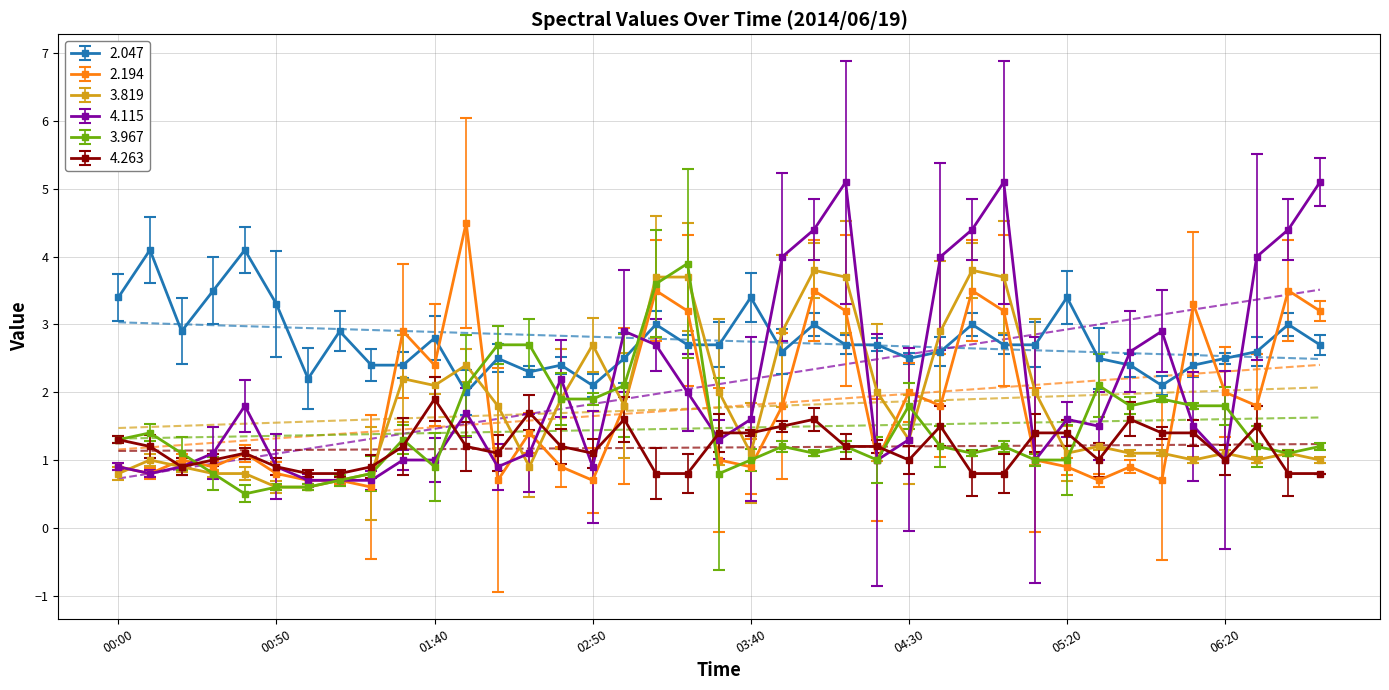

Which category has the highest value across all series?

04:10